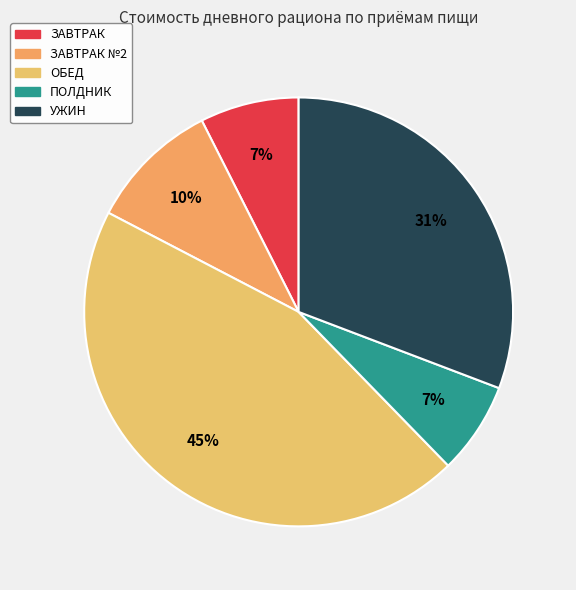

How many segments does this pie chart have?

5